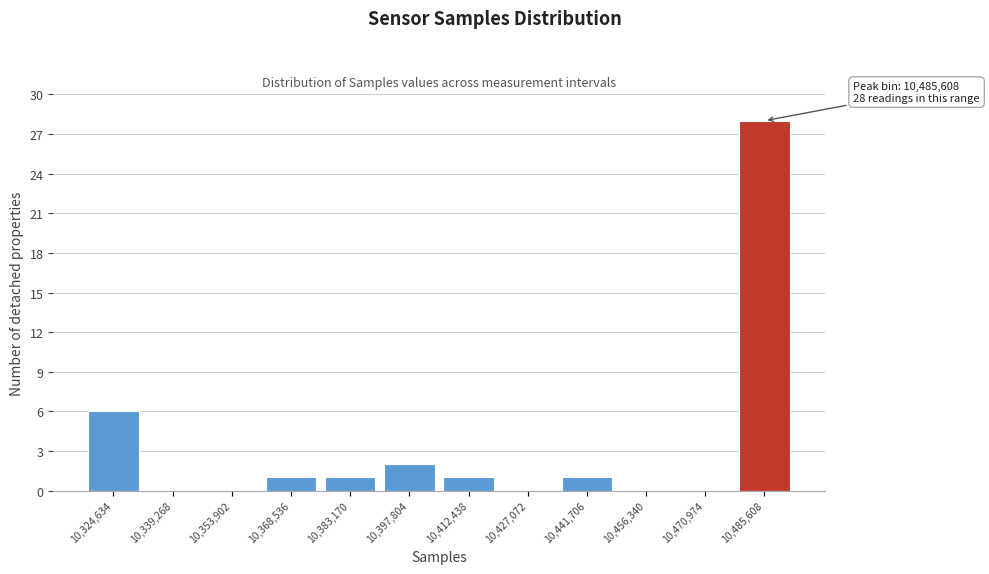

Reading left to right, transcribe all the data shown in this chart.

10,324,634=6	10,339,268=0	10,353,902=0	10,368,536=1	10,383,170=1	10,397,804=2	10,412,438=1	10,427,072=0	10,441,706=1	10,456,340=0	10,470,974=0	10,485,608=28